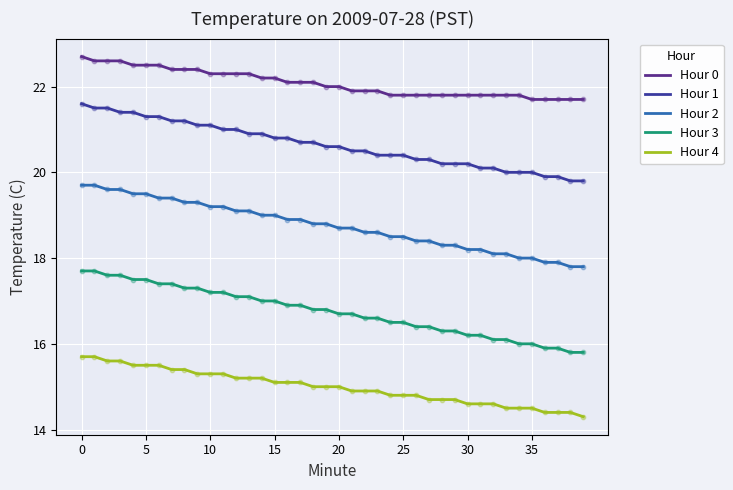

What are all the series names shown in the legend?

Hour 0, Hour 1, Hour 2, Hour 3, Hour 4